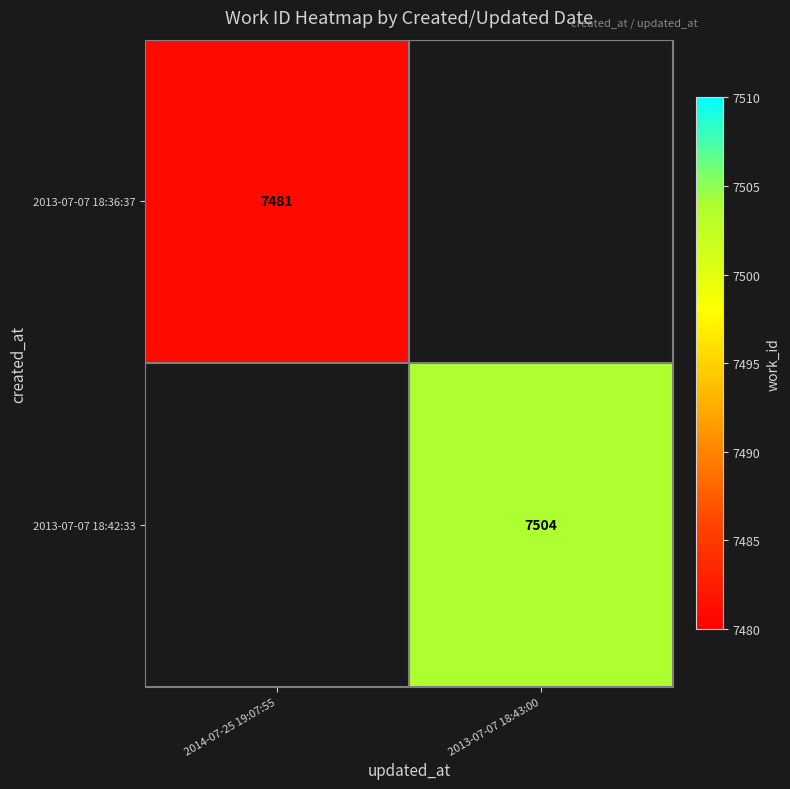

Is it true that 2013-07-07 18:42:33 equals 5060 at 2013-07-07 18:43:00?

False